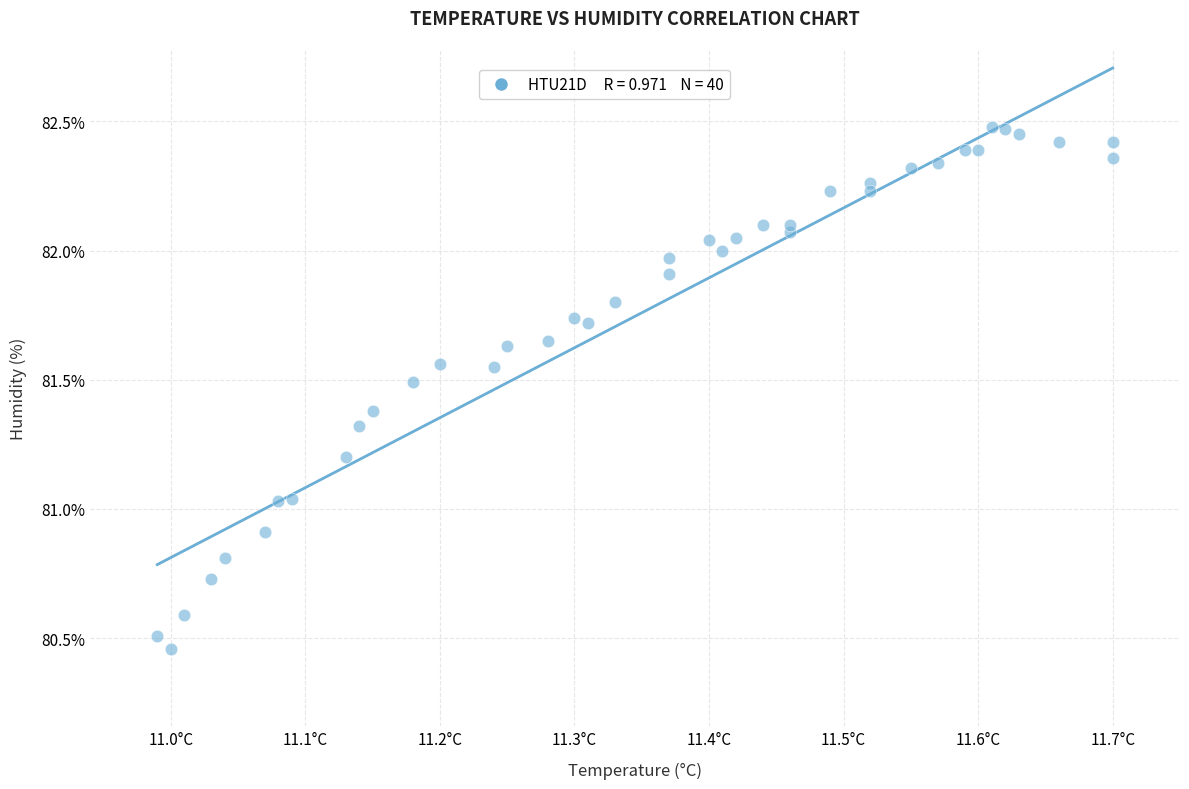

What is the range of X values (max minus min)?

0.7